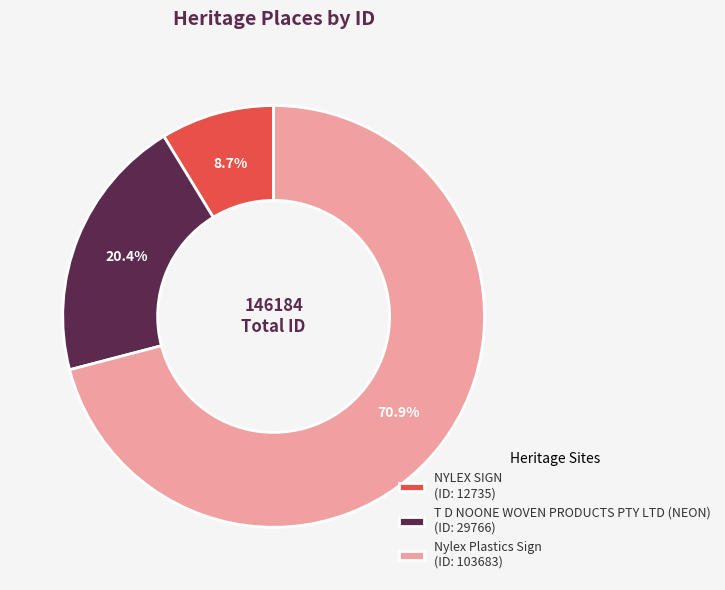

What percentage do NYLEX SIGN and T D NOONE WOVEN PRODUCTS PTY LTD (NEON) together represent?

29.1%